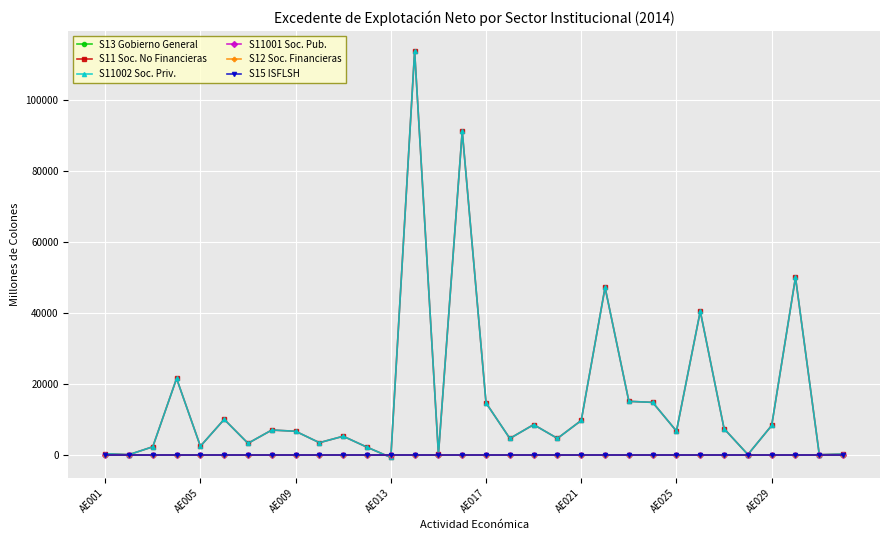

Which category has the lowest value across all series?

AE013